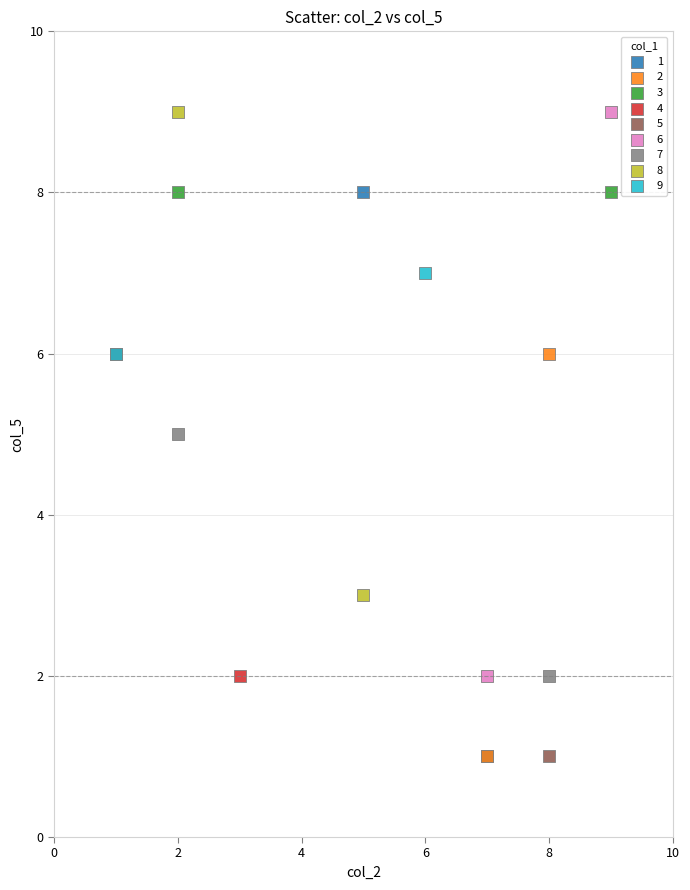

What are all the series names shown in the legend?

1, 2, 3, 4, 5, 6, 7, 8, 9